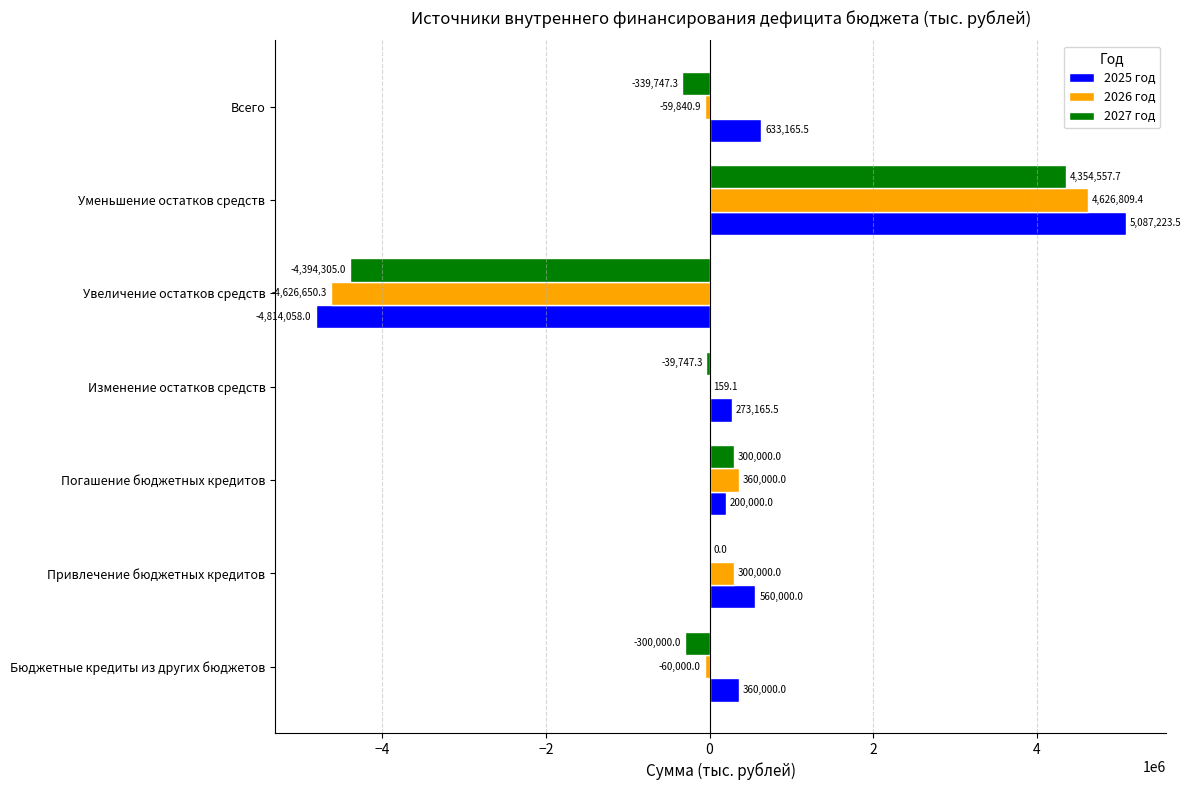

Which series has the largest total across all categories?

2025 год